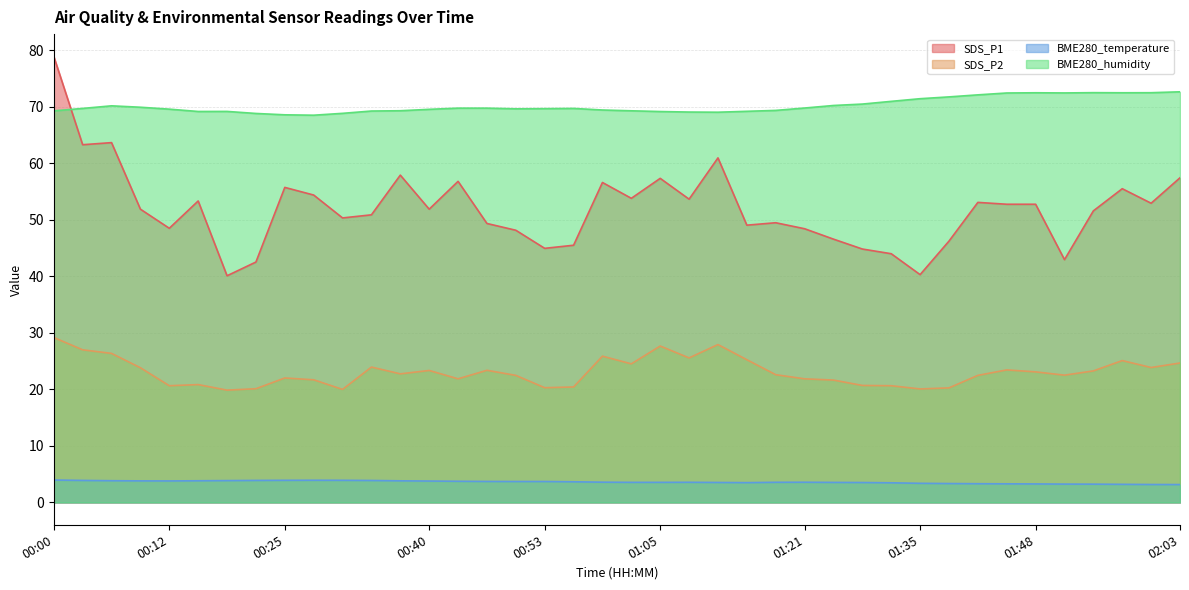

At how many categories does at least one series exceed 23?

40